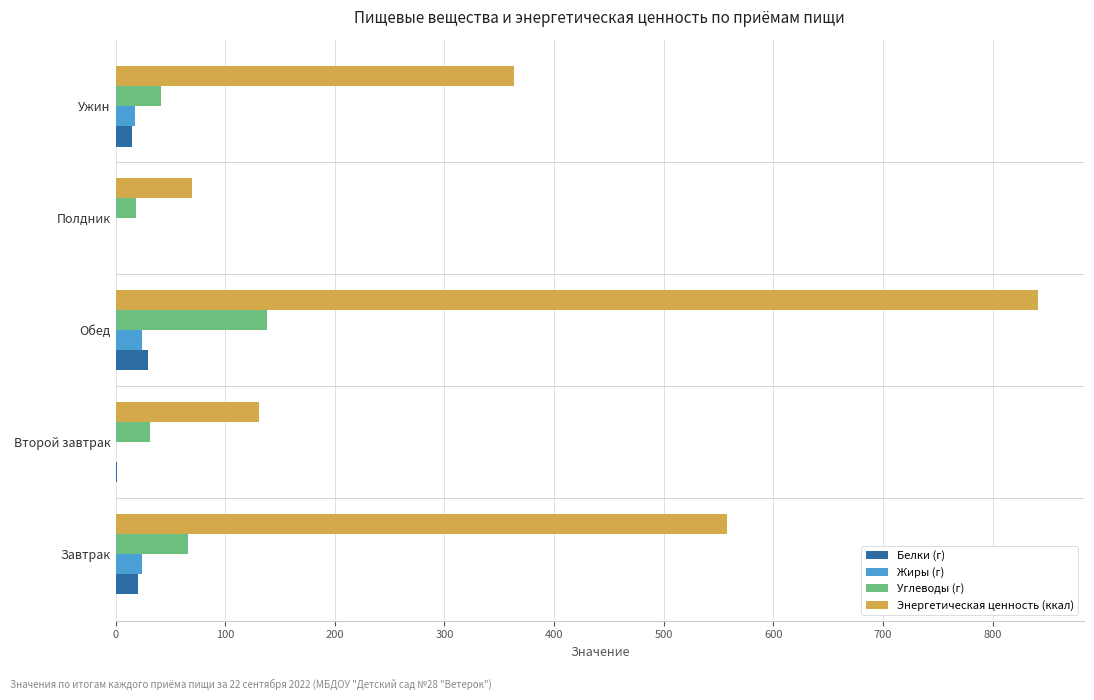

How many categories are shown in the chart?

5